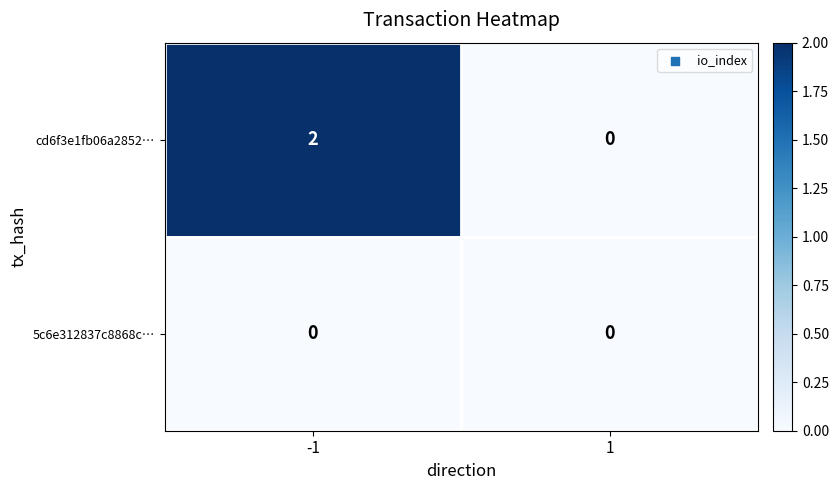

List the series in order of their peak value, highest first.

cd6f3e1fb06a2852…, 5c6e312837c8868c…